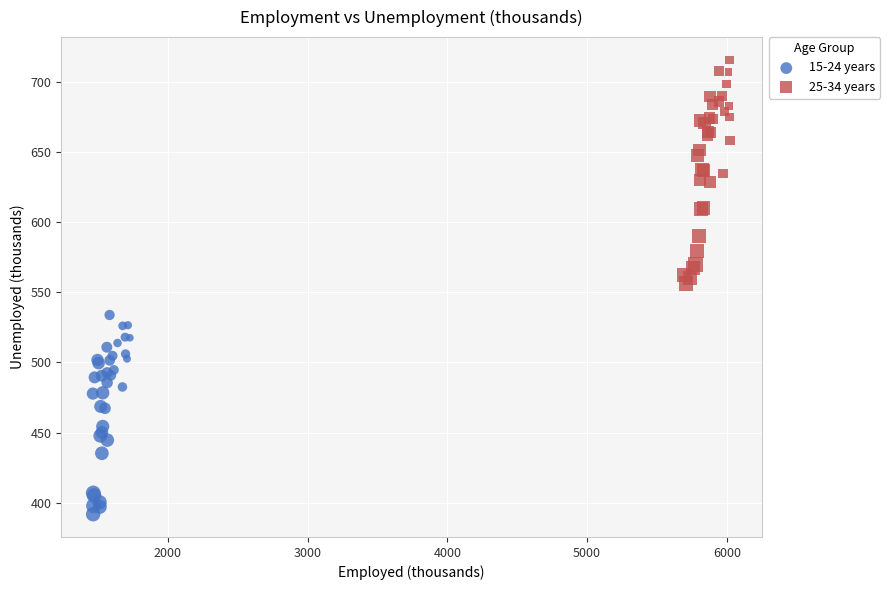

Which series contains the lowest Y value?

15-24 years